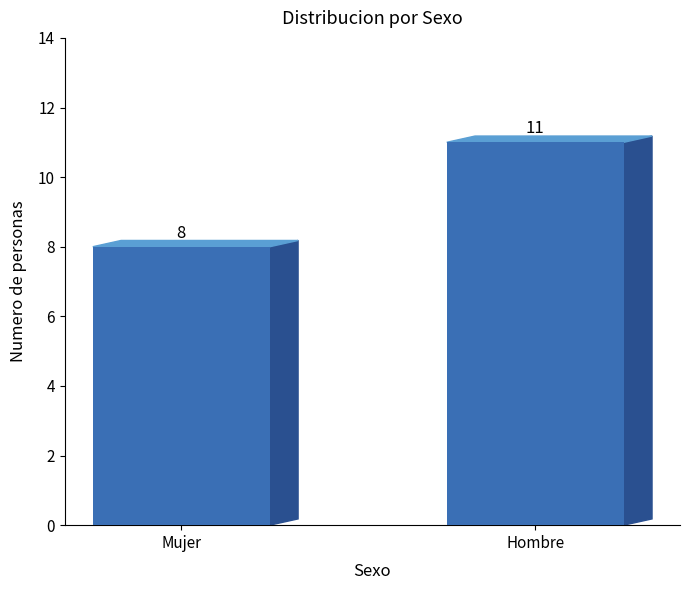

Which has a higher value, Hombre or Mujer?

Hombre